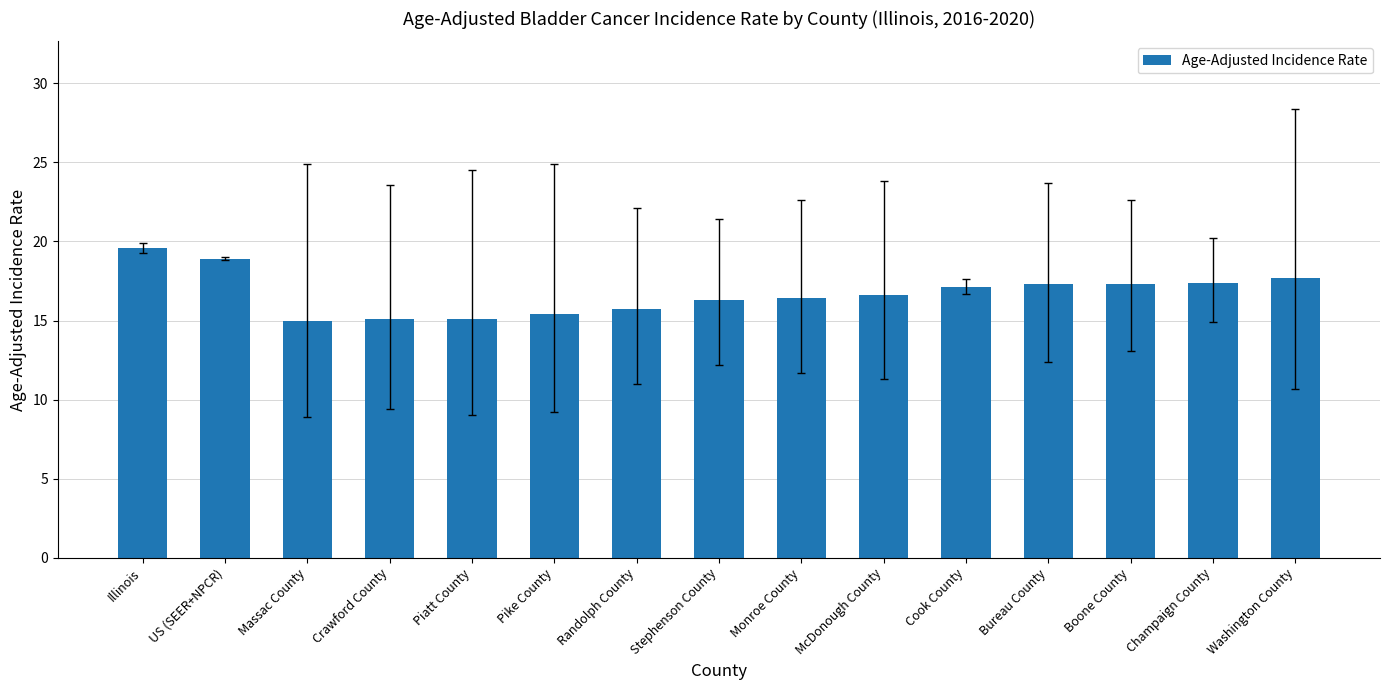

What is the difference between the maximum and second lowest values?

4.5